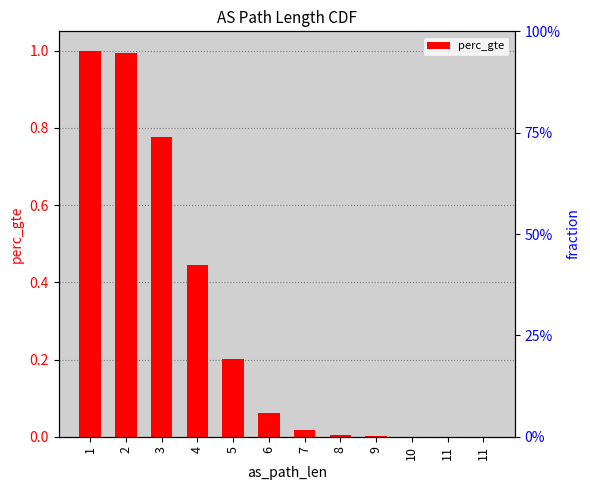

Reading left to right, transcribe all the data shown in this chart.

1.0	1.0	0.8	0.4	0.2	0.1	0.0	0.0	0.0	0.0	0.0	0.0